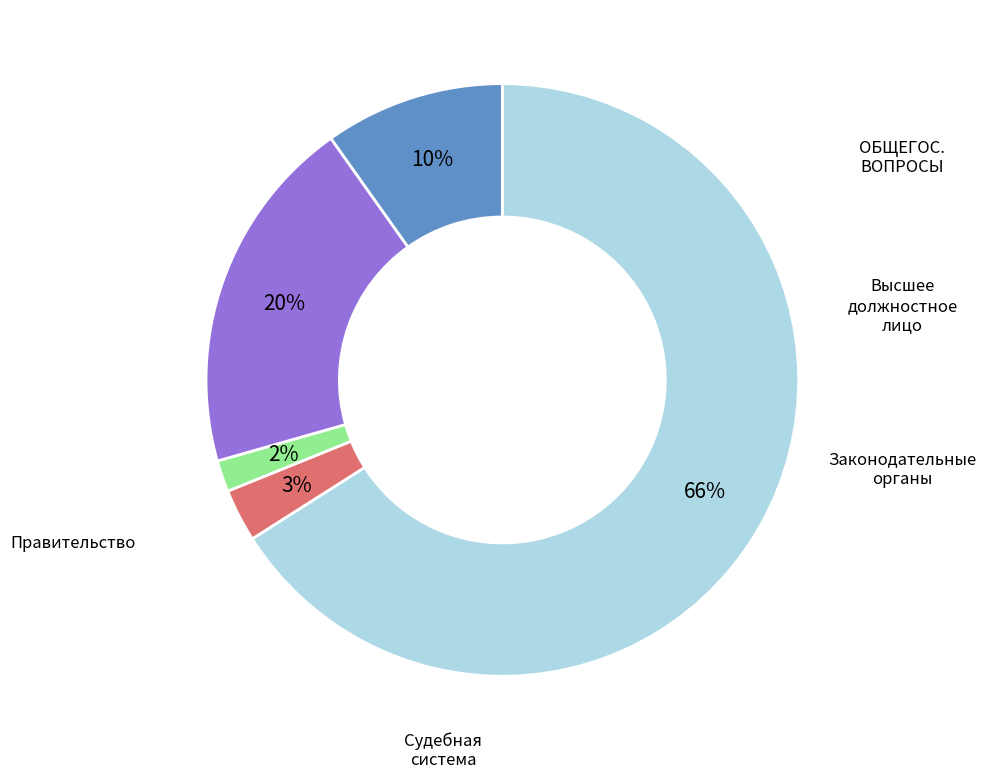

True or false: Судебная система accounts for 3% of the total.

False